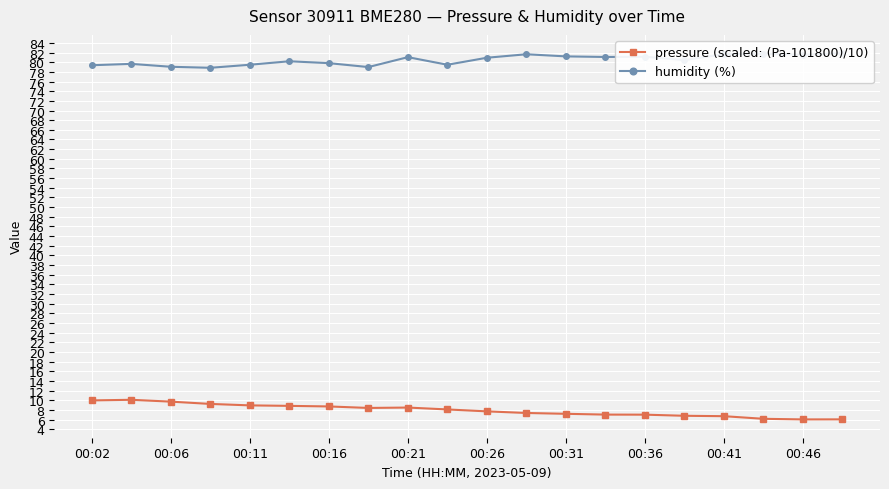

What is the lowest value of the pressure (scaled: (Pa-101800)/10) series?

6.1